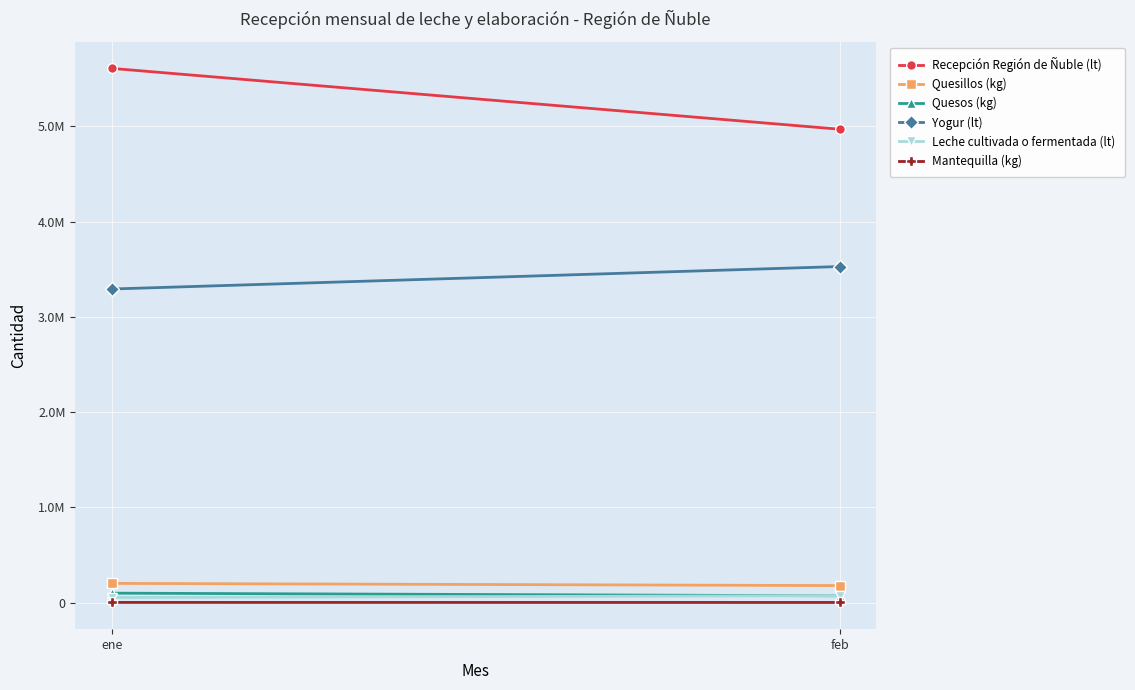

Which category has the lowest value across all series?

feb